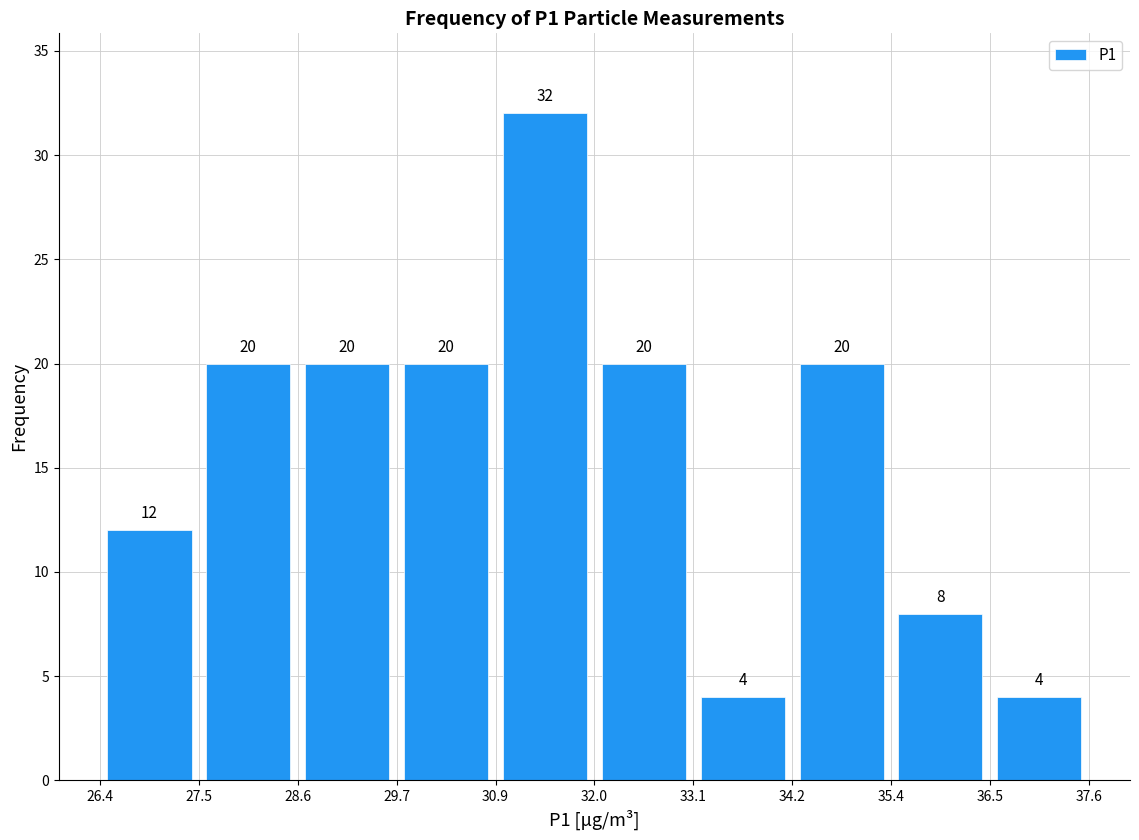

Reading left to right, list every bar in this chart as the range it spans on the x-axis followed by its height.

26.4 to 27.5: 12
27.5 to 28.6: 20
28.6 to 29.7: 20
29.7 to 30.9: 20
30.9 to 32.0: 32
32.0 to 33.1: 20
33.1 to 34.2: 4
34.2 to 35.4: 20
35.4 to 36.5: 8
36.5 to 37.6: 4